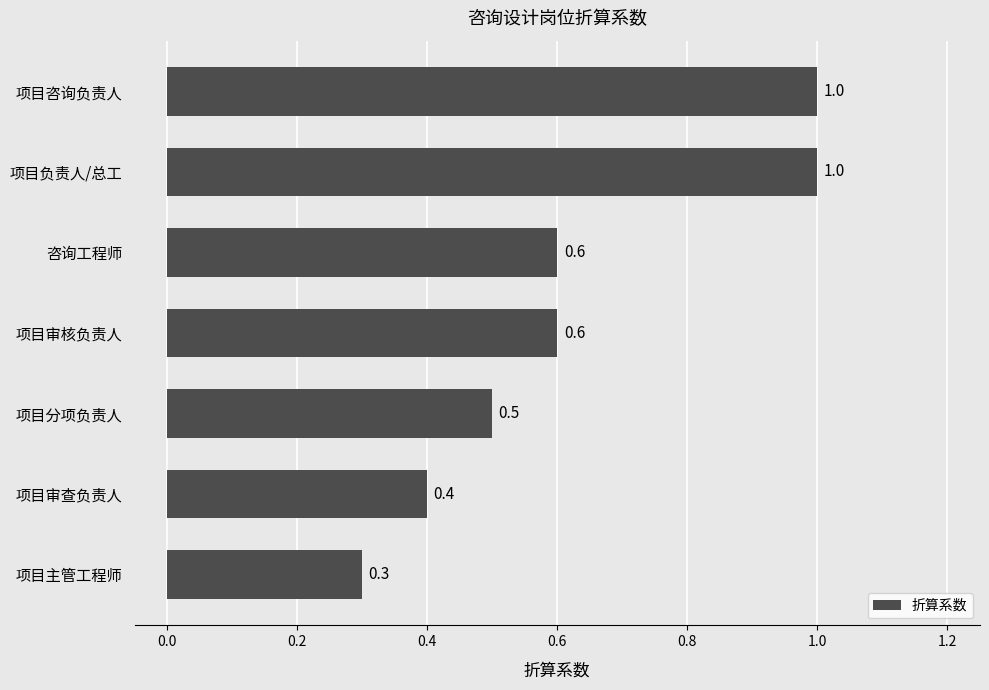

Count the number of data series in this chart.

1